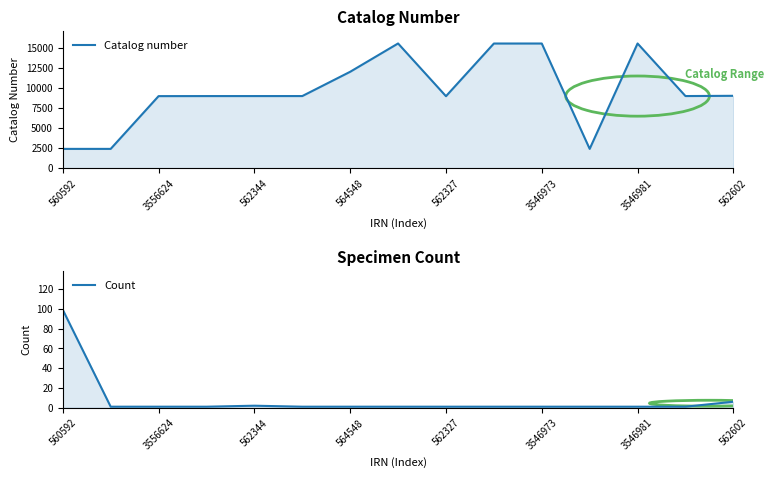

True or false: Count and Catalog number cross at least once.

False